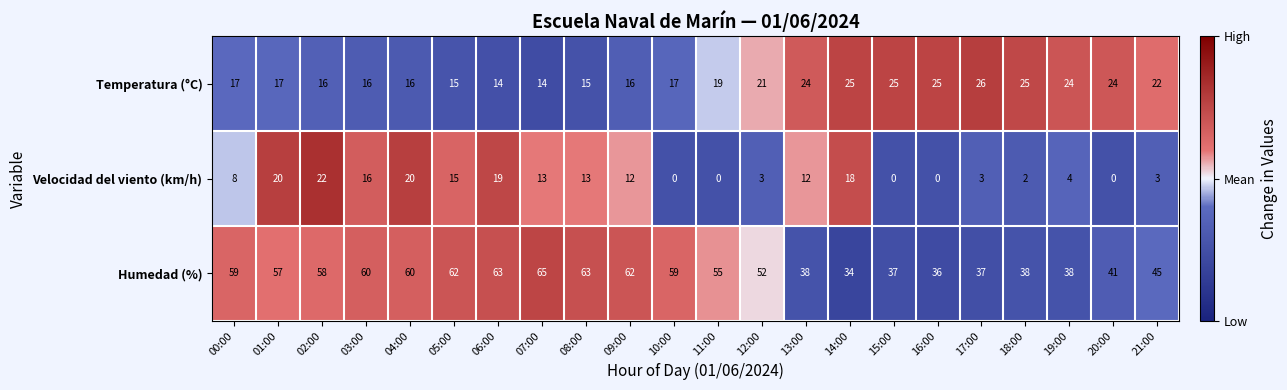

True or false: Humedad (%) has a value of 20 at 06:00.

False